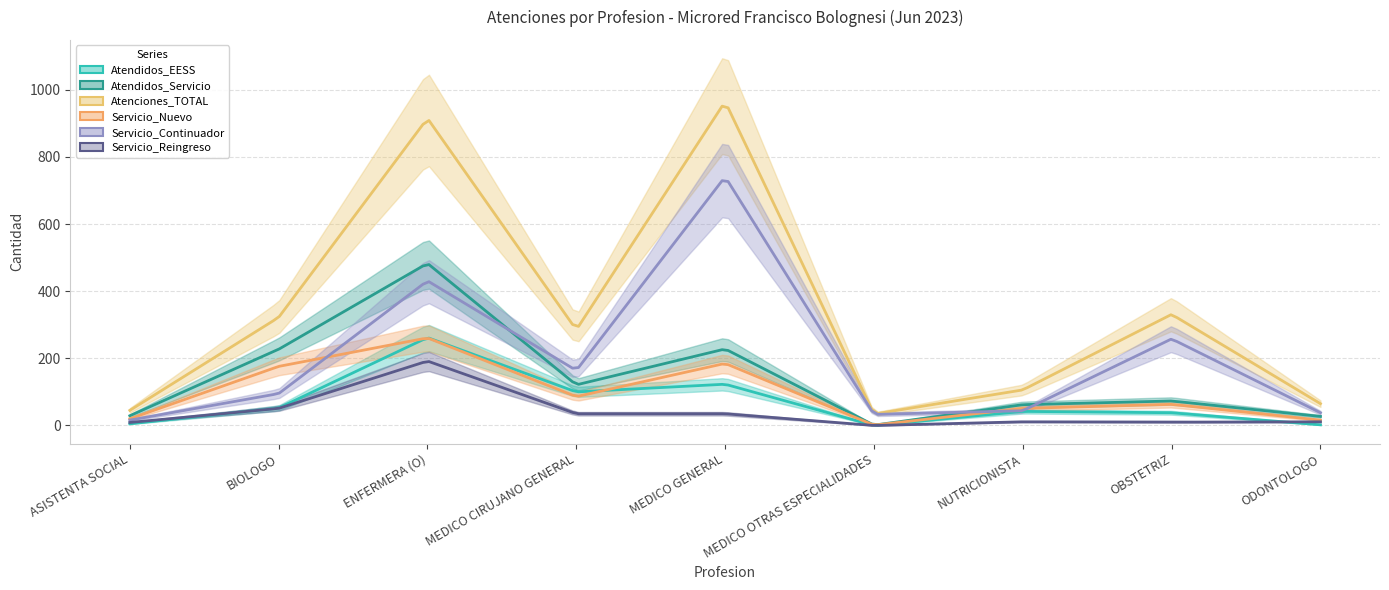

The Atendidos_EESS series shows 3 at ODONTOLOGO. True or false?

False